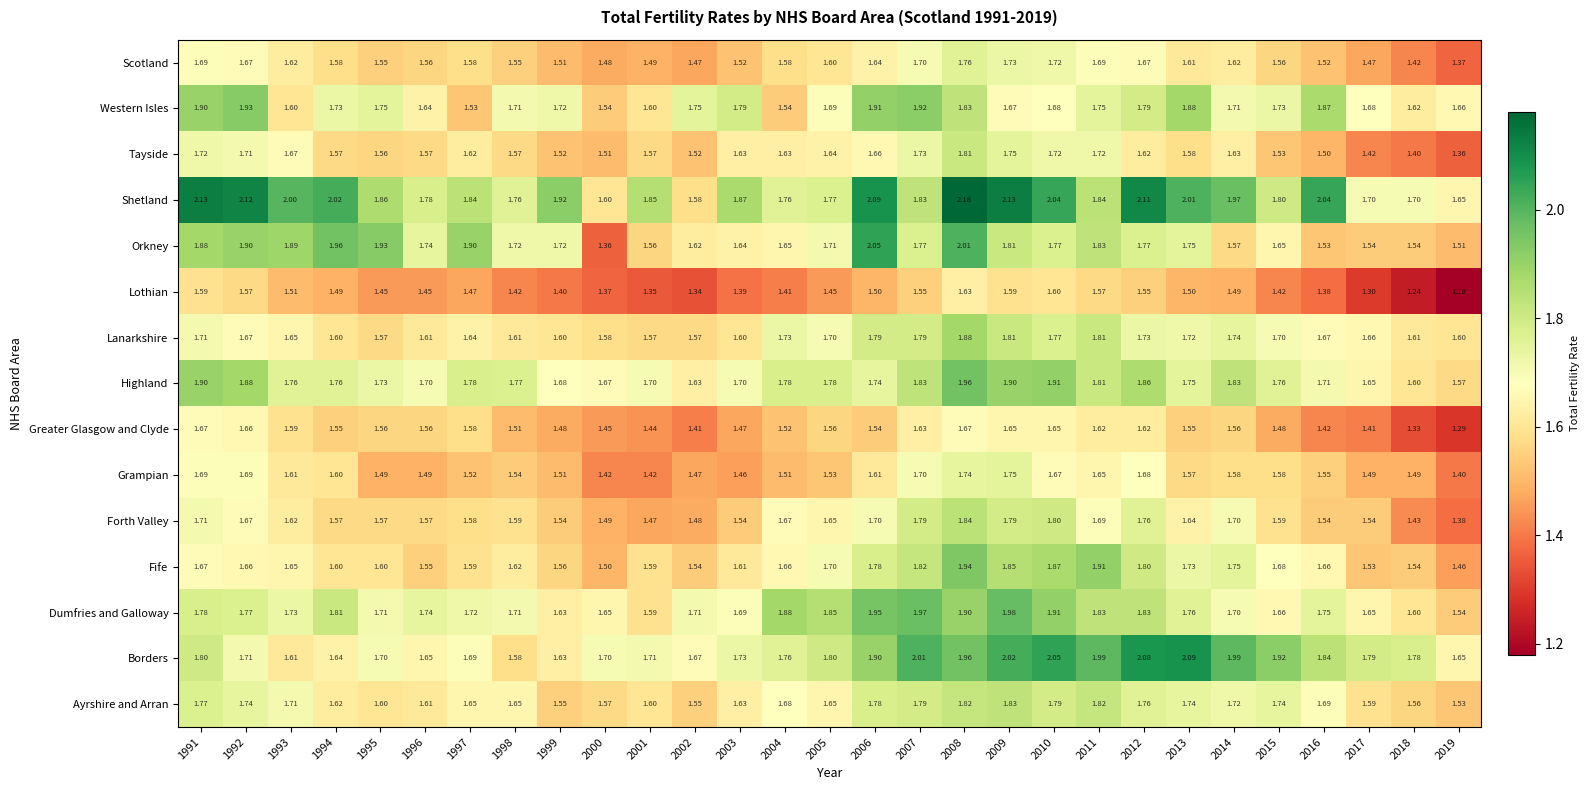

List the series in order of their peak value, lowest first.

Lothian, Greater Glasgow and Clyde, Grampian, Scotland, Tayside, Ayrshire and Arran, Forth Valley, Lanarkshire, Western Isles, Fife, Highland, Dumfries and Galloway, Orkney, Borders, Shetland